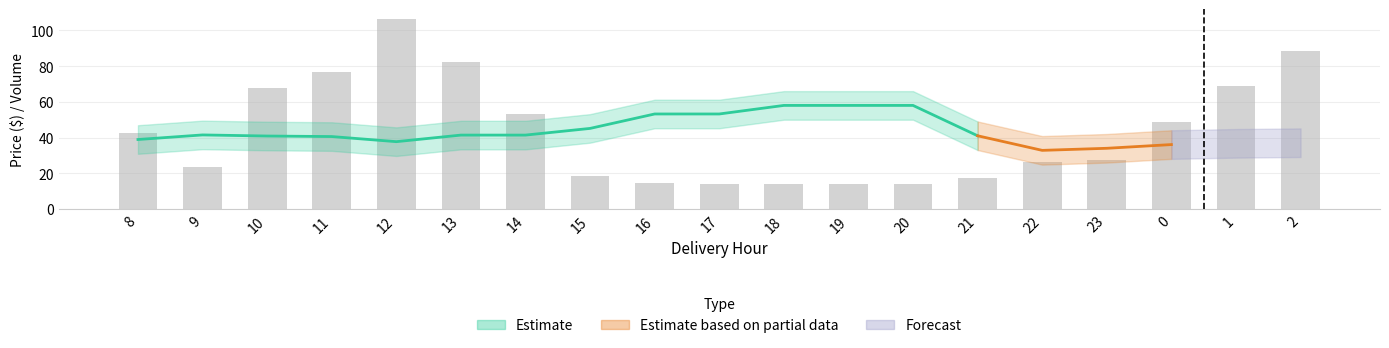

How many bars are there in total?

19